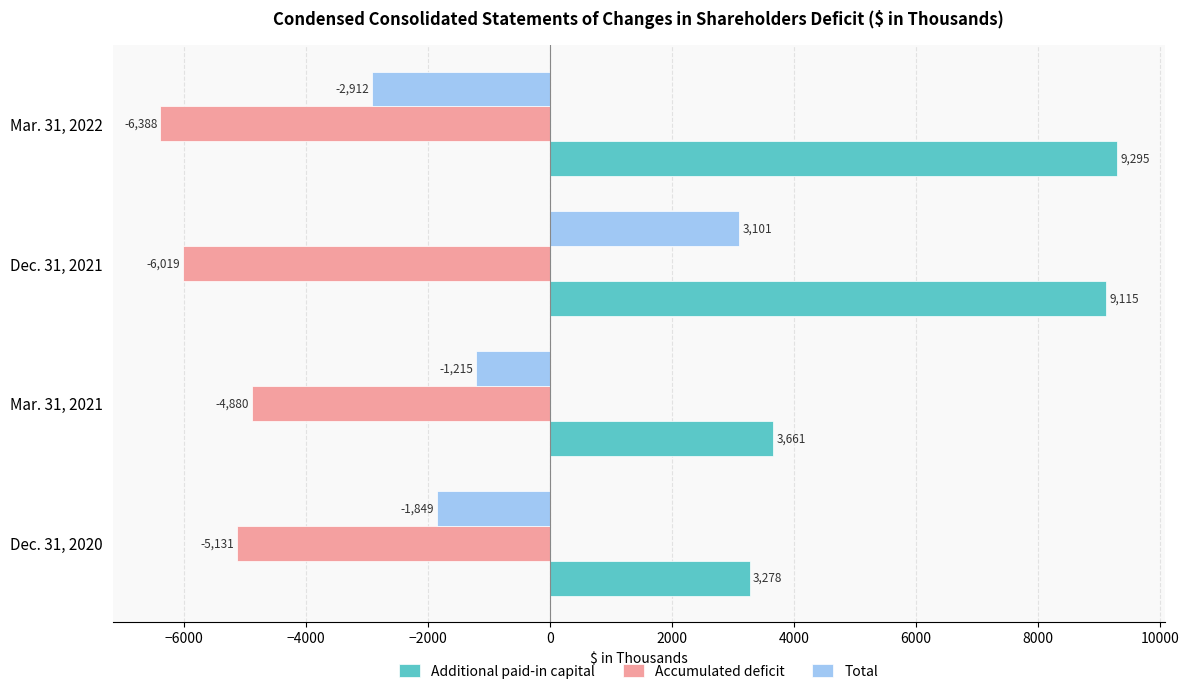

At which label is Total closest to 94?

Mar. 31, 2021